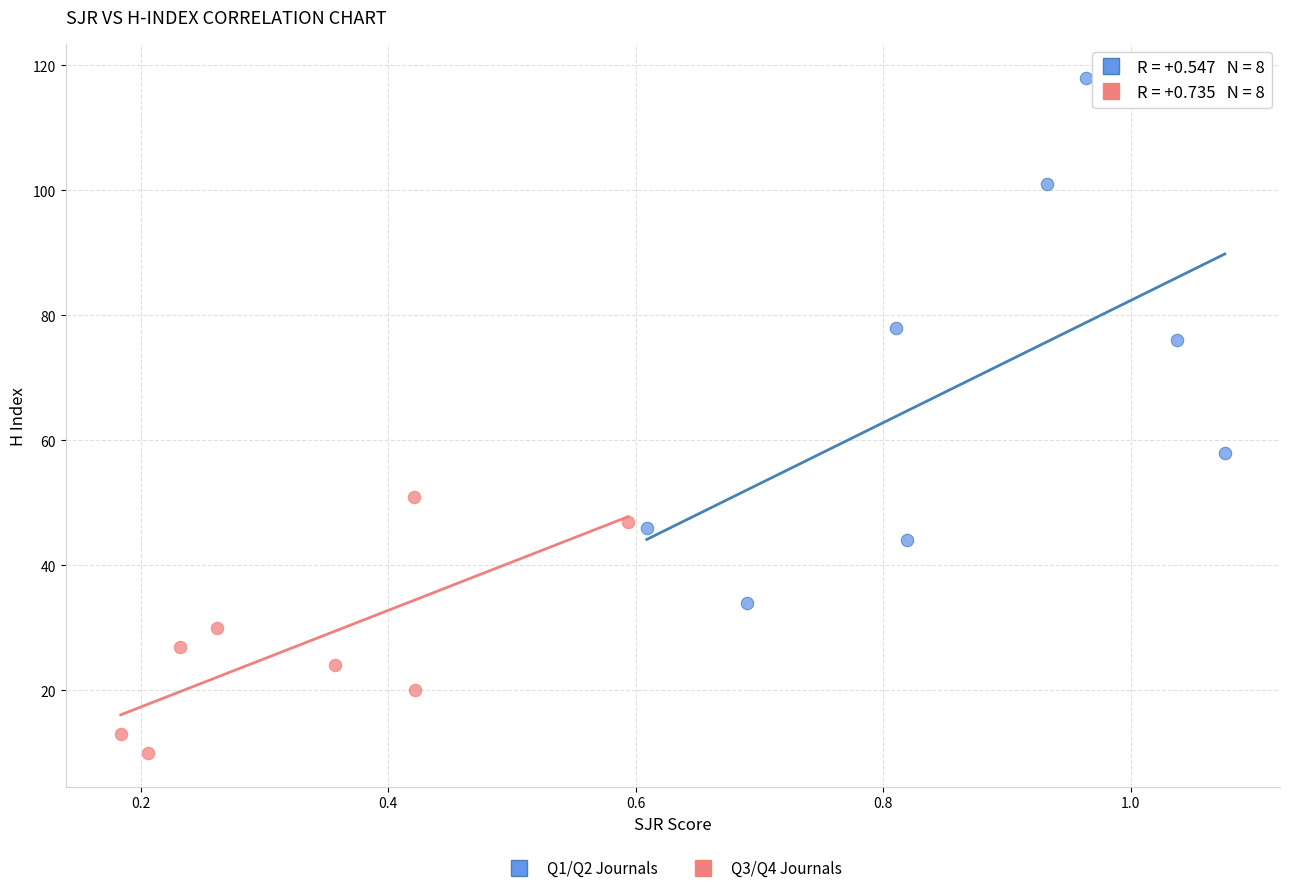

Which series has the largest Y range (max minus min)?

Q1/Q2 Journals